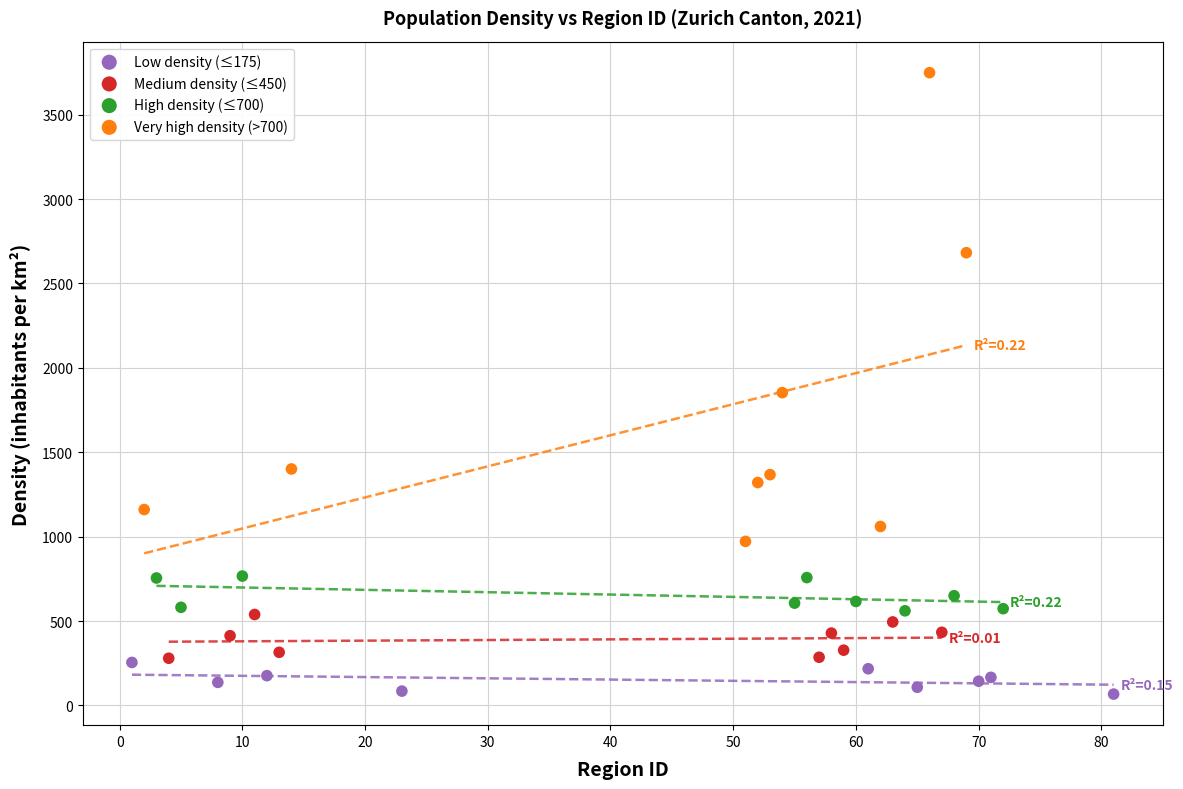

Which series contains the lowest Y value?

Low density (≤175)